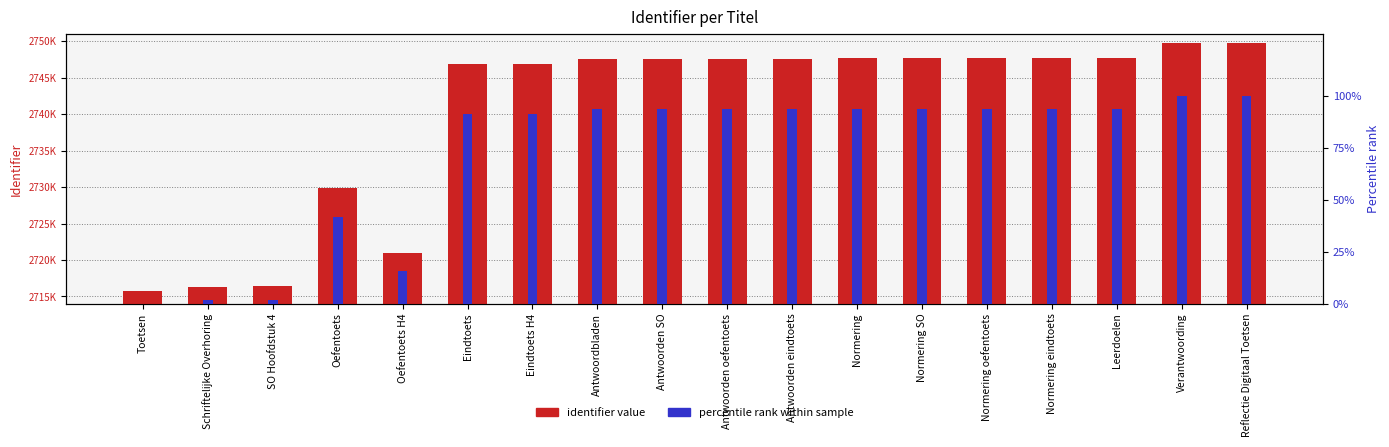

What is the greatest value displayed?

2749781.0